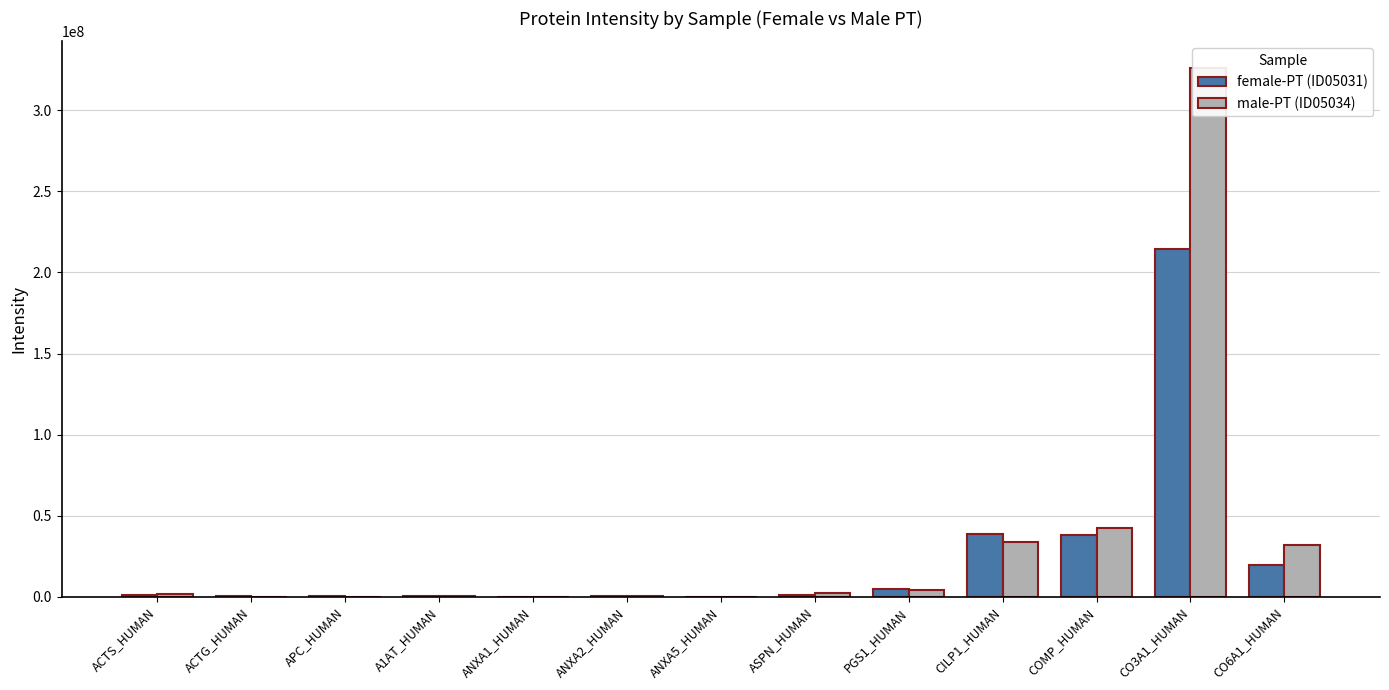

What is the difference between the maximum and minimum values in the male-PT (ID05034) series?

326193915.2